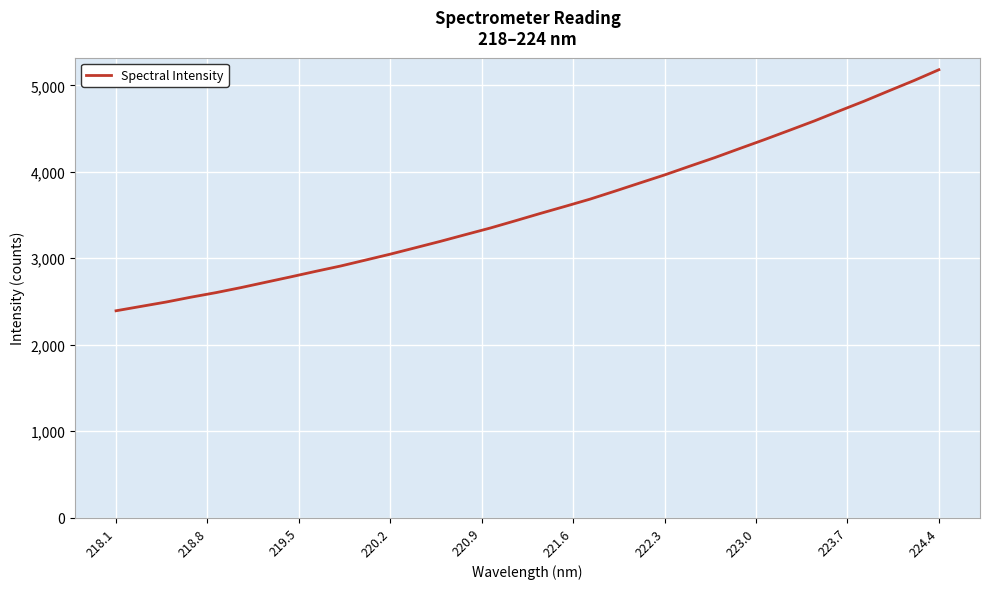

What is the difference between the maximum and minimum values?

2788.6